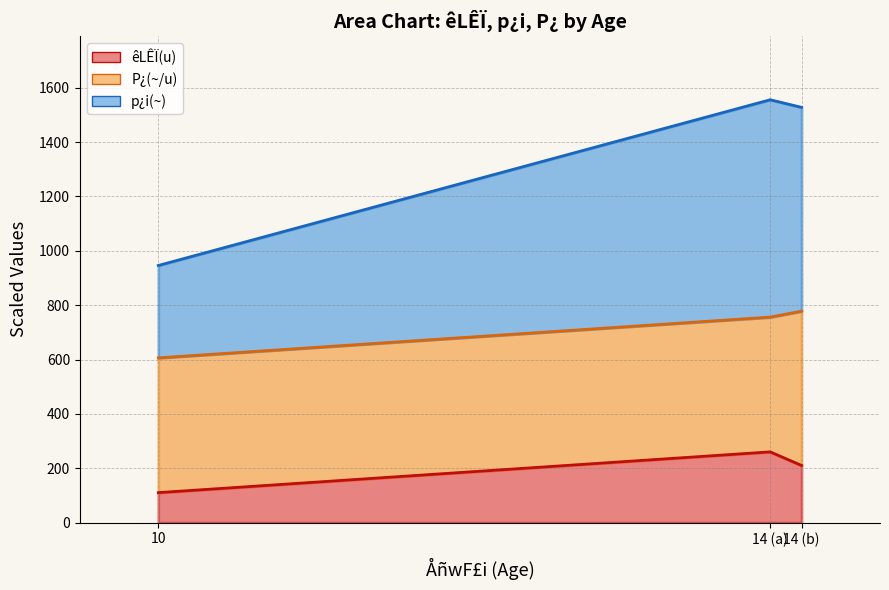

The value of êLÊÏ(u) (line) at 14 (b) is 210. True or false?

True